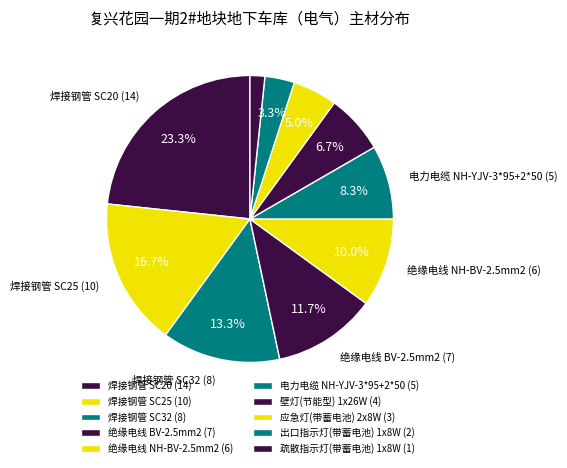

What is the smallest slice in the pie chart?

疏散指示灯(带蓄电池) 1x8W